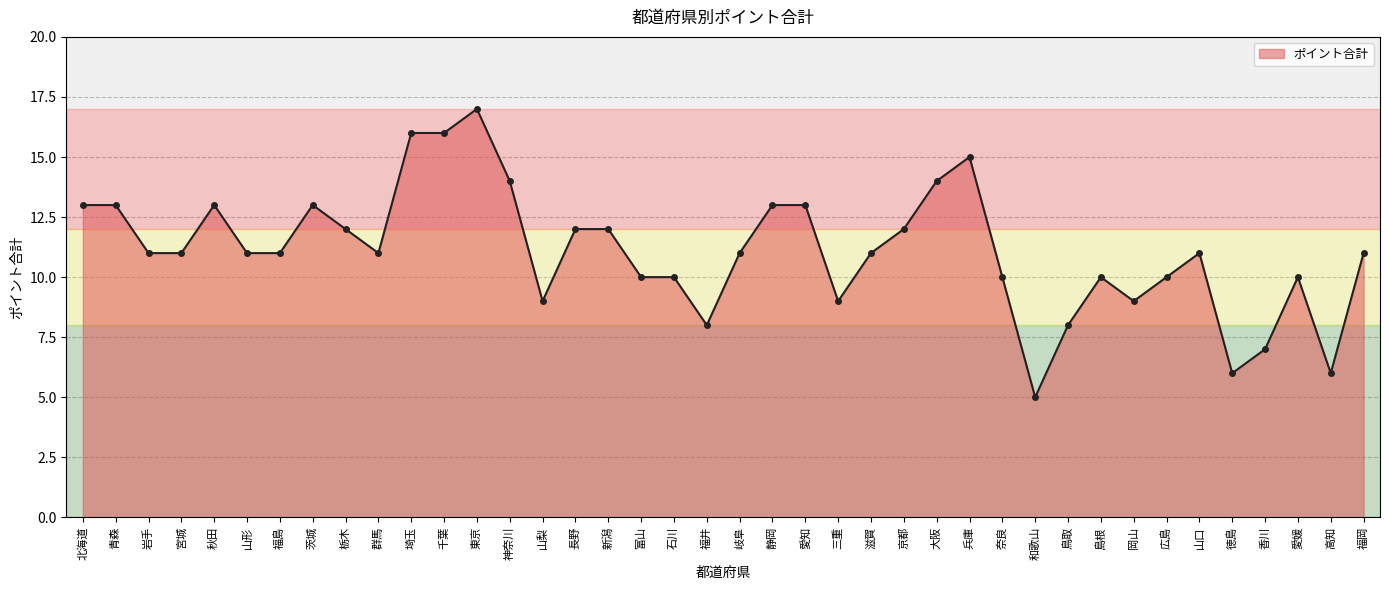

How many lines are shown in the chart?

1